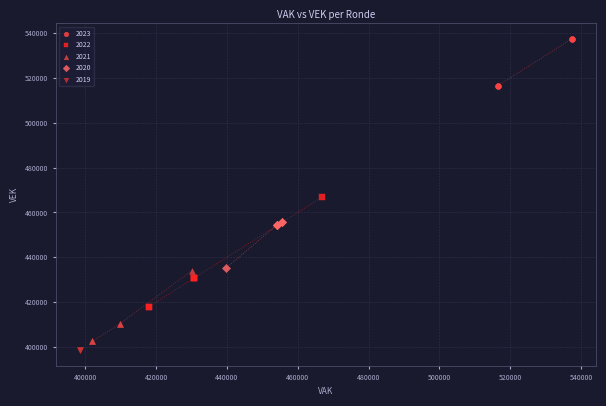

Which series contains the lowest Y value?

2019